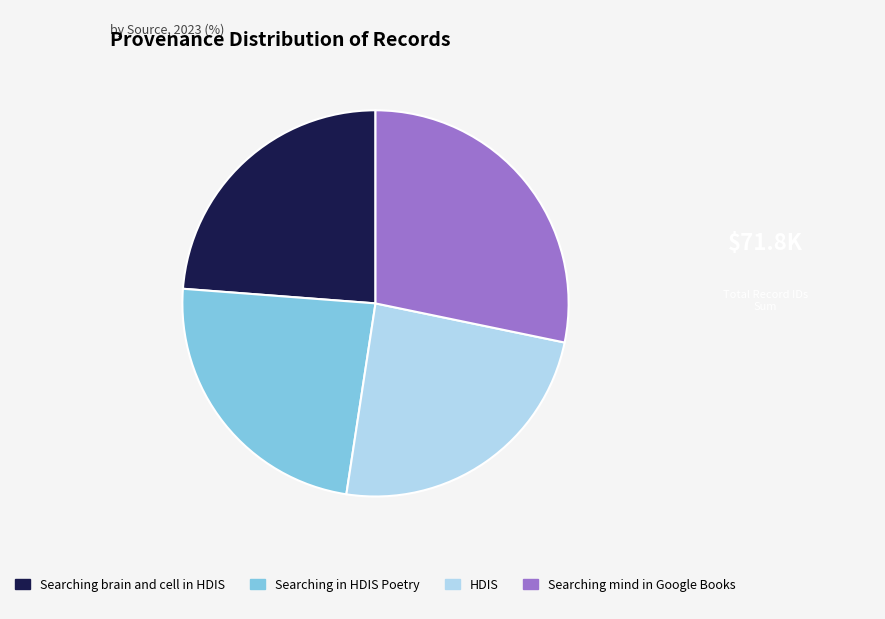

What is the ratio of the value at Searching in HDIS Poetry to the value at Searching brain and cell in HDIS?

1.0